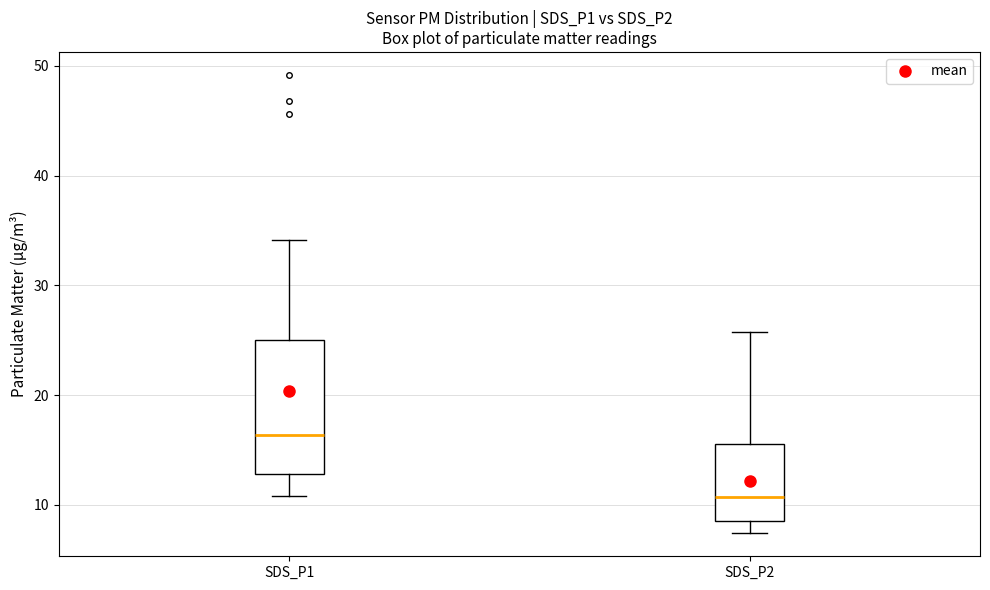

Which box is the tallest, from its lower edge to its upper edge?

SDS_P1